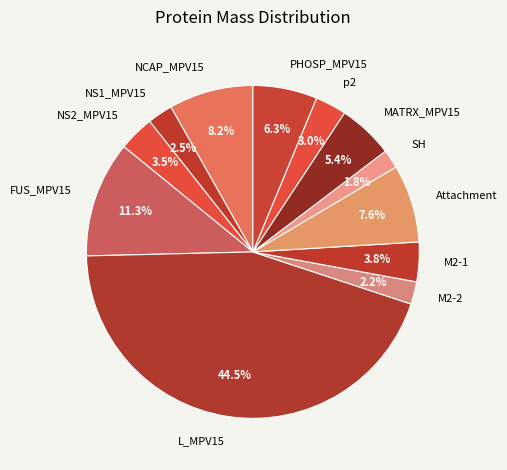

Does any single category account for the majority?

No